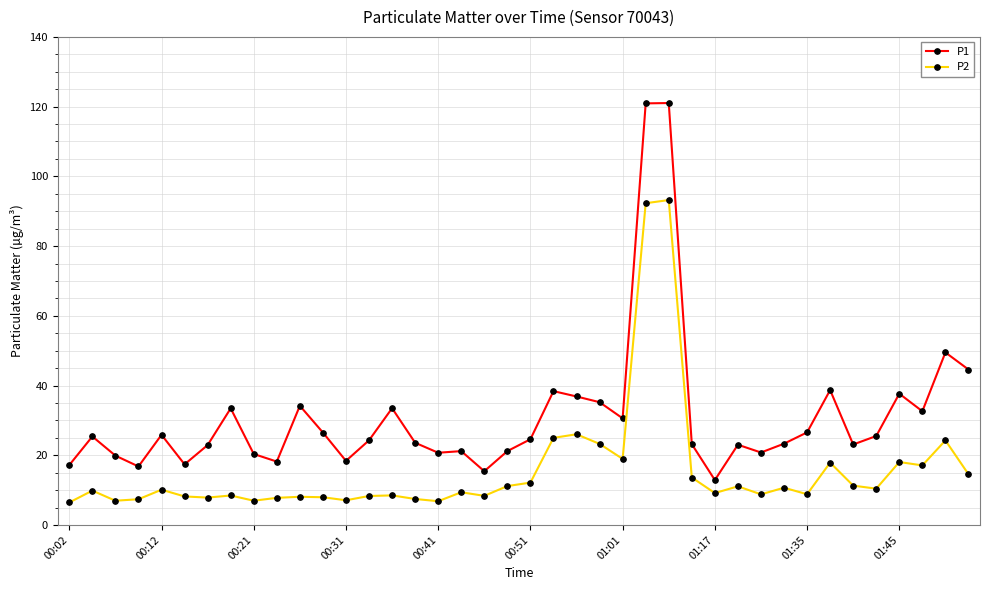

True or false: P1 and P2 cross at least once.

False